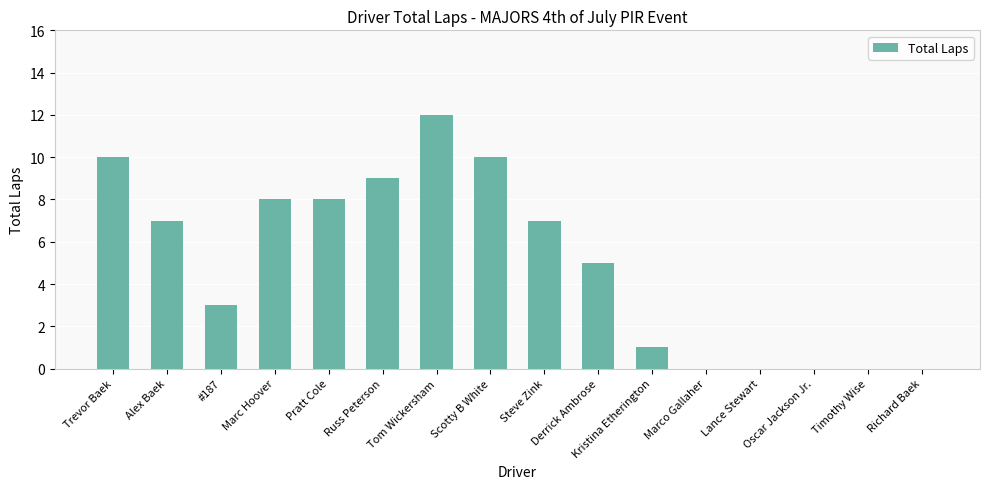

Is it true that the value at Tom Wickersham is 3?

False